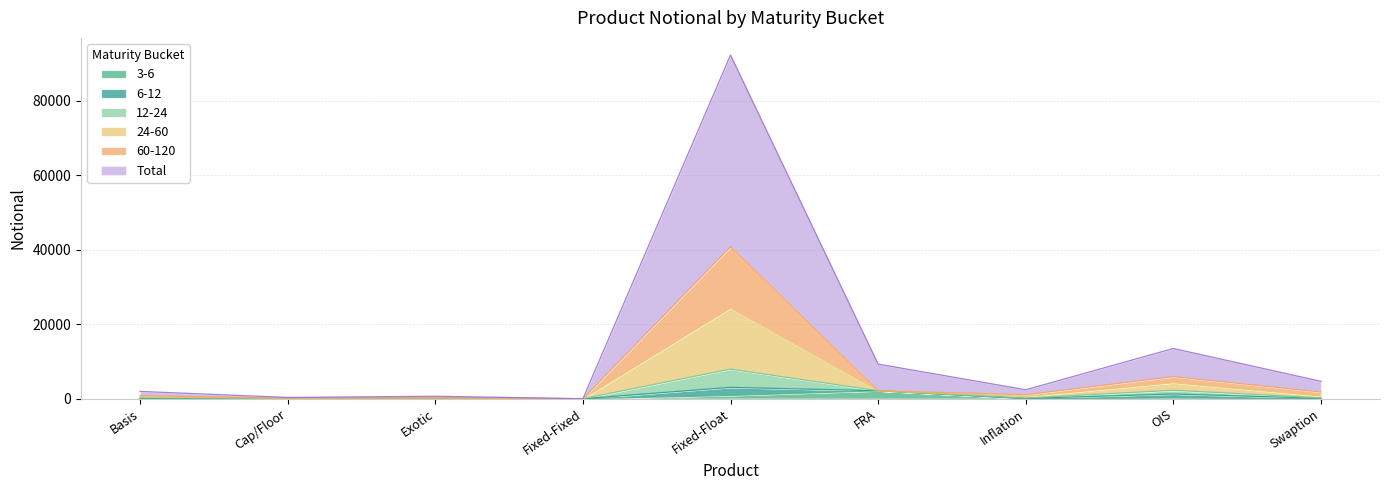

What are all the series names shown in the legend?

3-6, 6-12, 12-24, 24-60, 60-120, Total